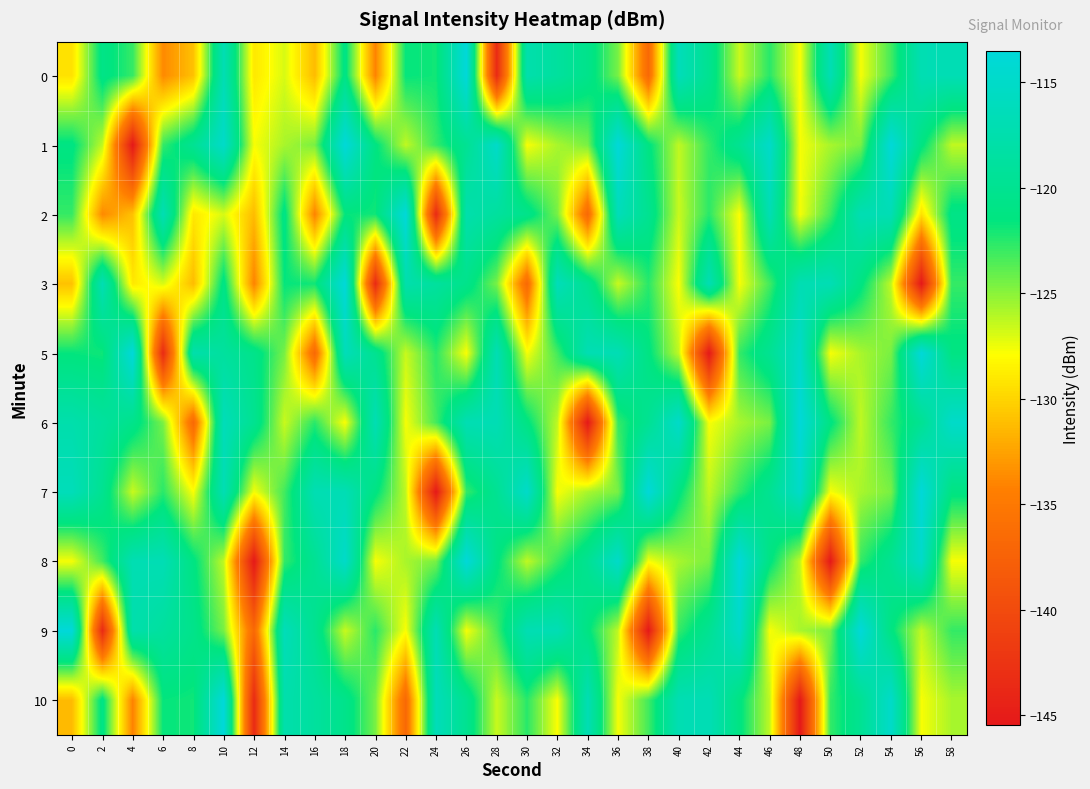

Count the number of data series in this chart.

10